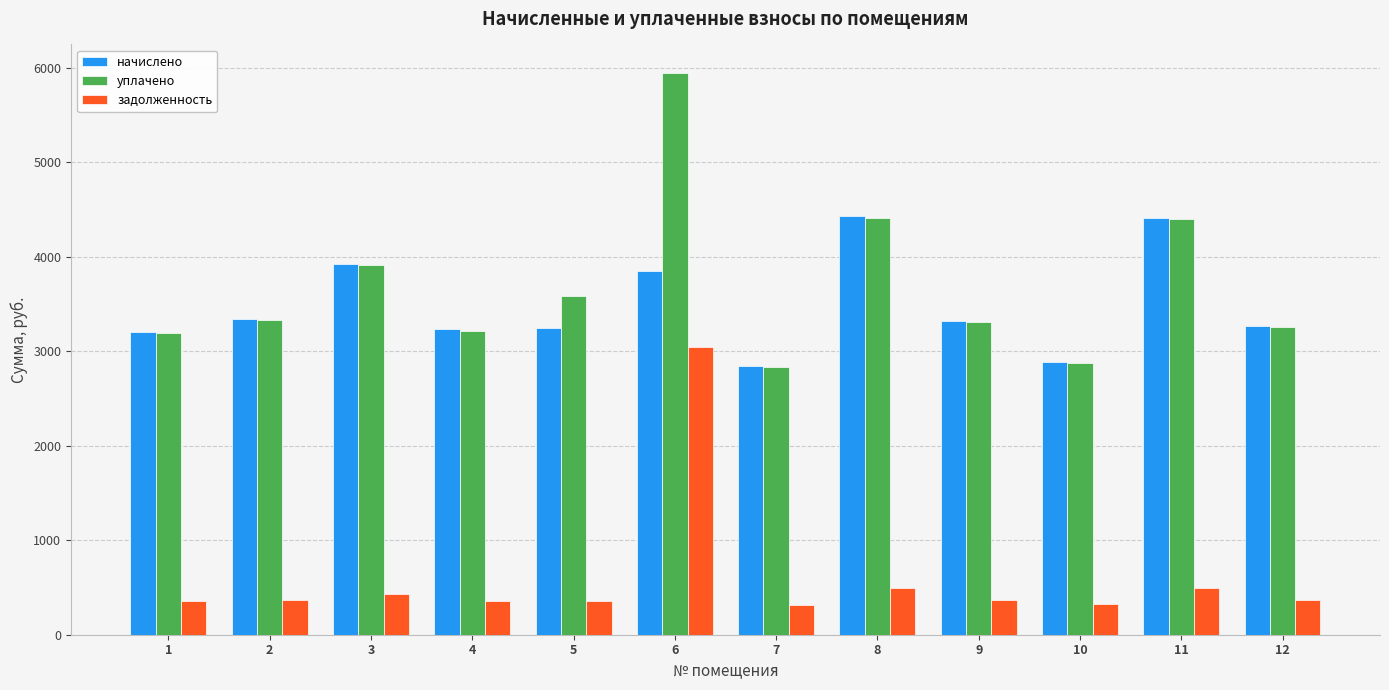

What is the minimum value for уплачено?

2832.1